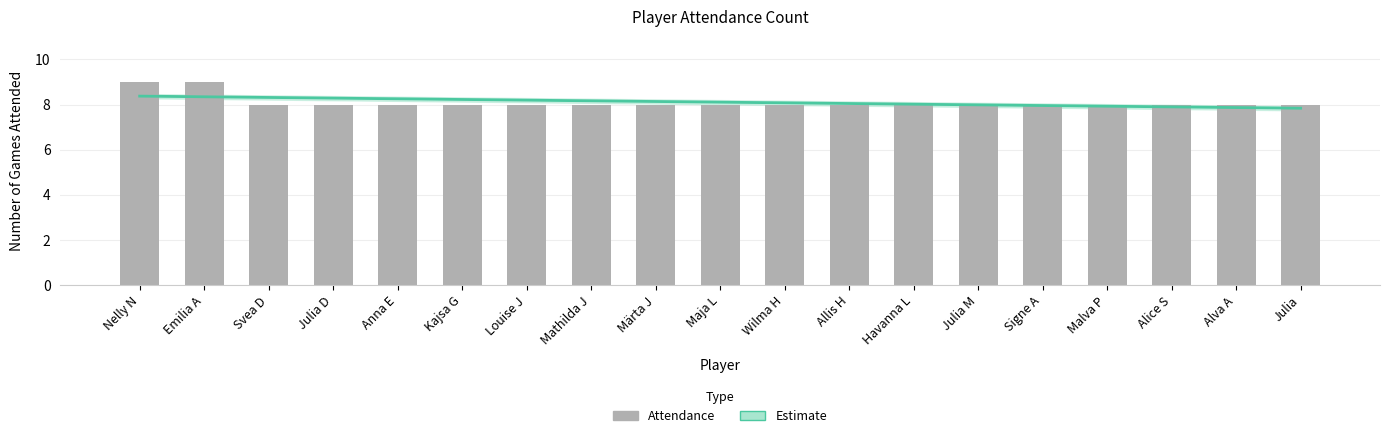

Rank the categories by value from highest to lowest.

Nelly N, Emilia A, Svea D, Julia D, Anna E, Kajsa G, Louise J, Mathilda J, Märta J, Maja L, Wilma H, Allis H, Havanna L, Julia M, Signe A, Malva P, Alice S, Alva A, Julia